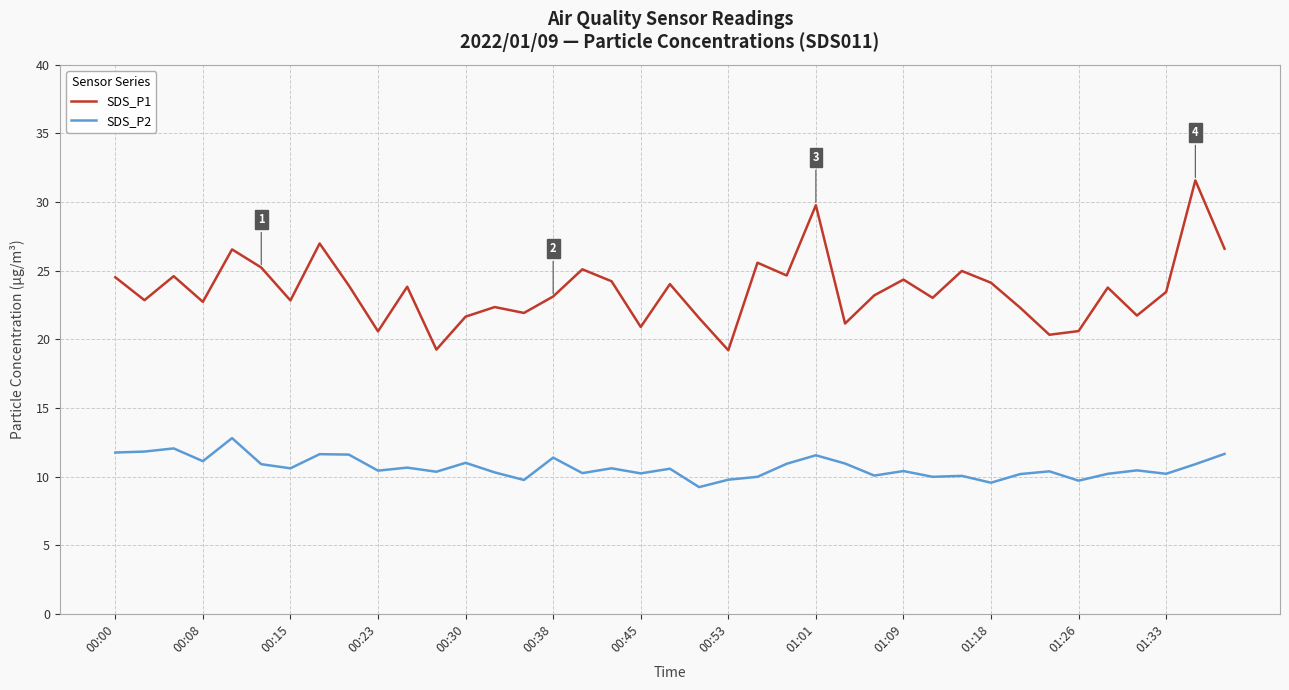

How many series are shown in this chart?

2